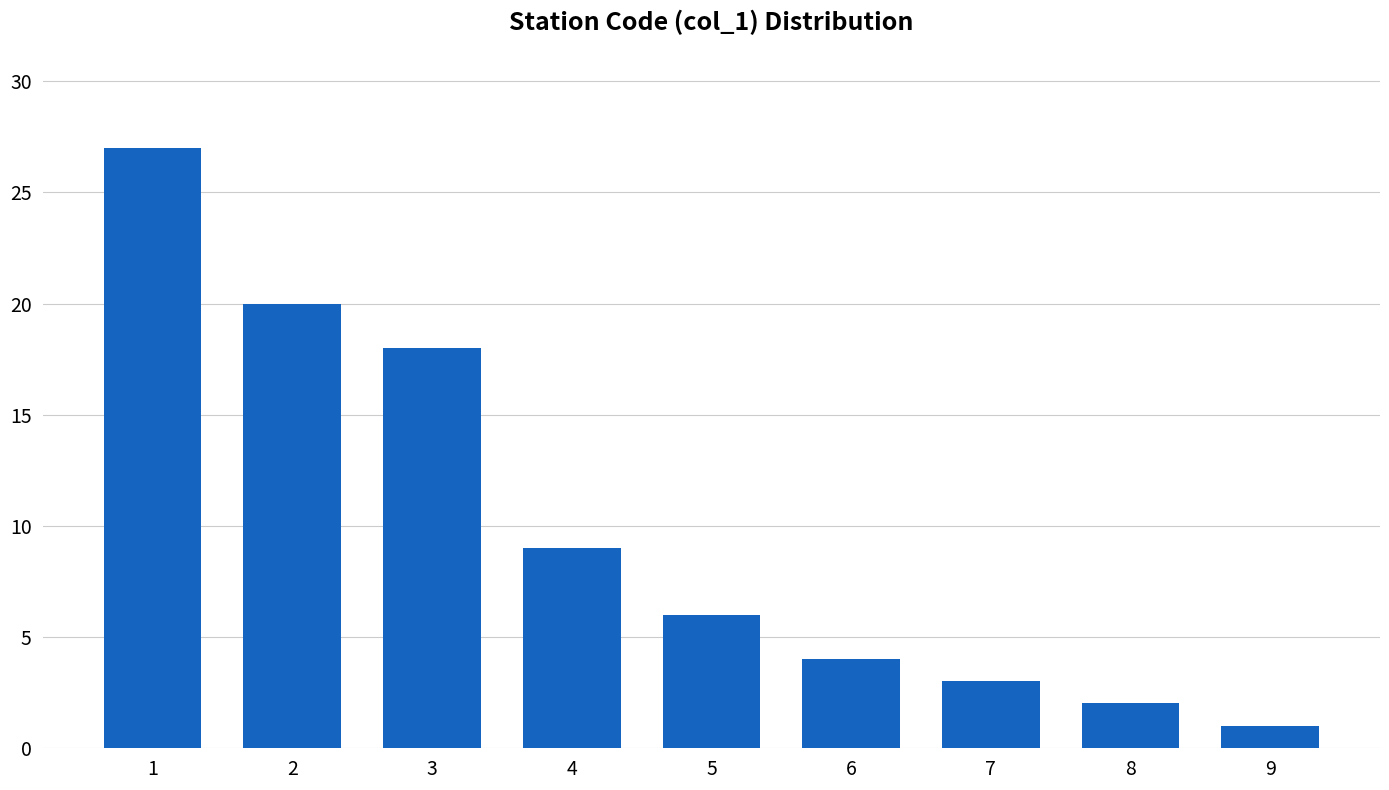

Reading left to right, extract all data points from this chart.

27	20	18	9	6	4	3	2	1